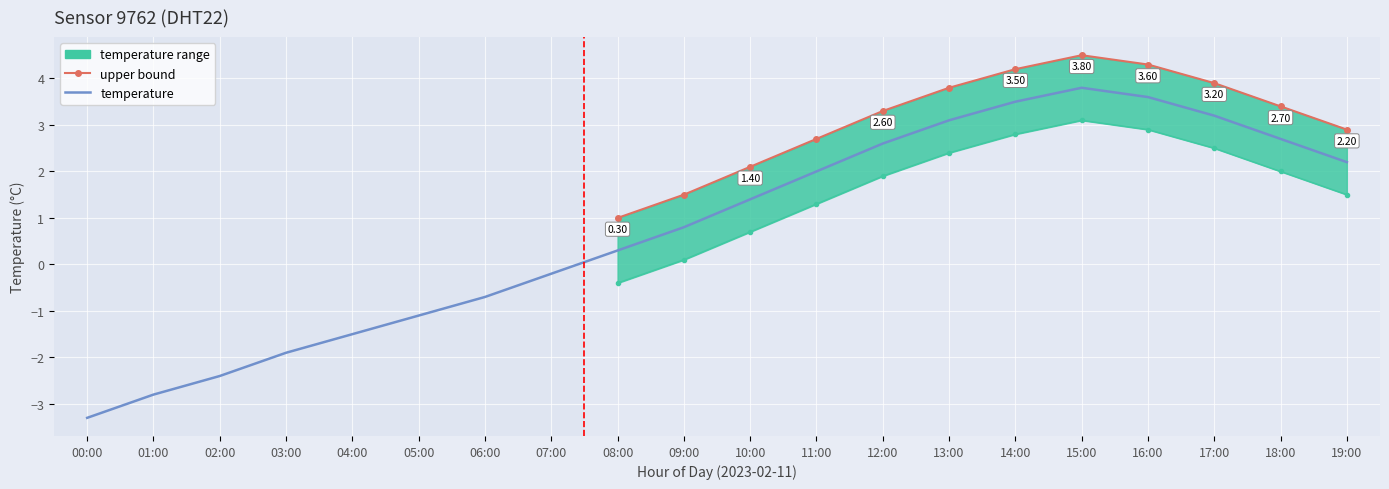

Rank the series by their maximum value, from lowest to highest.

lower, temperature, upper